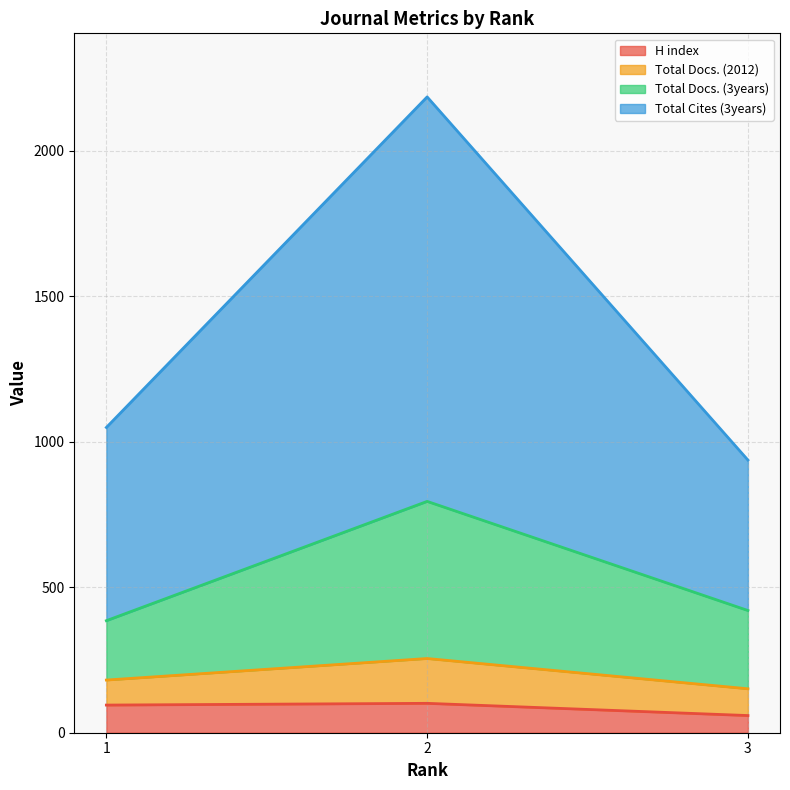

Does the chart have visible grid lines?

Yes